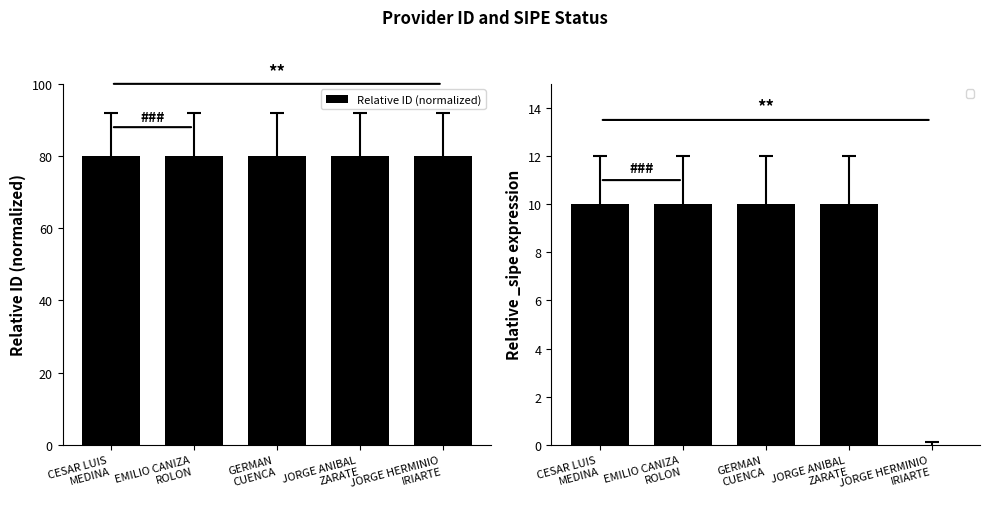

Reading right to left, extract all data points from this chart.

80.0	80.0	80.0	80.0	80.0